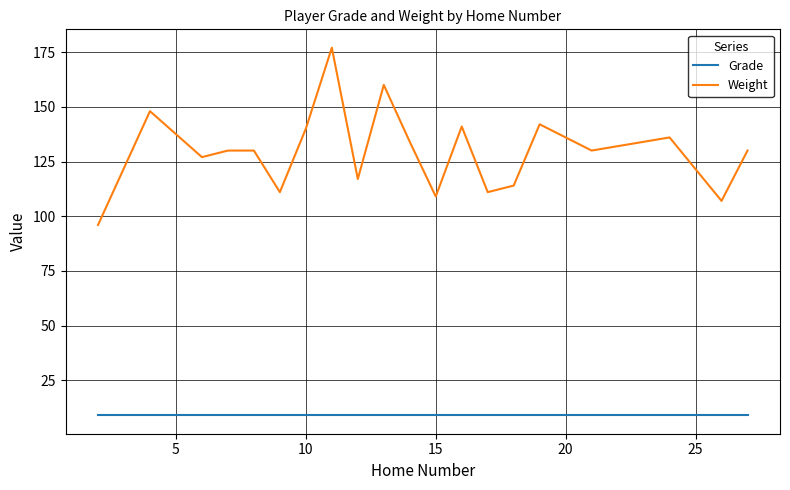

Rank the series by their maximum value, from highest to lowest.

Weight, Grade